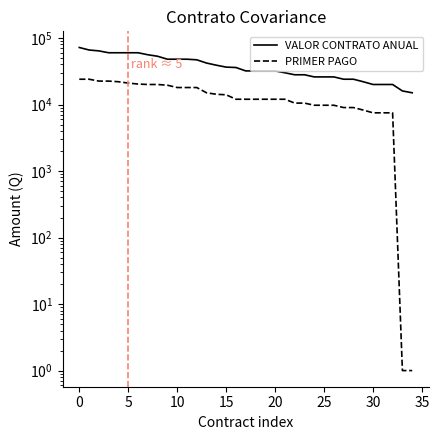

True or false: PRIMER PAGO and VALOR CONTRATO ANUAL intersect in this chart.

False